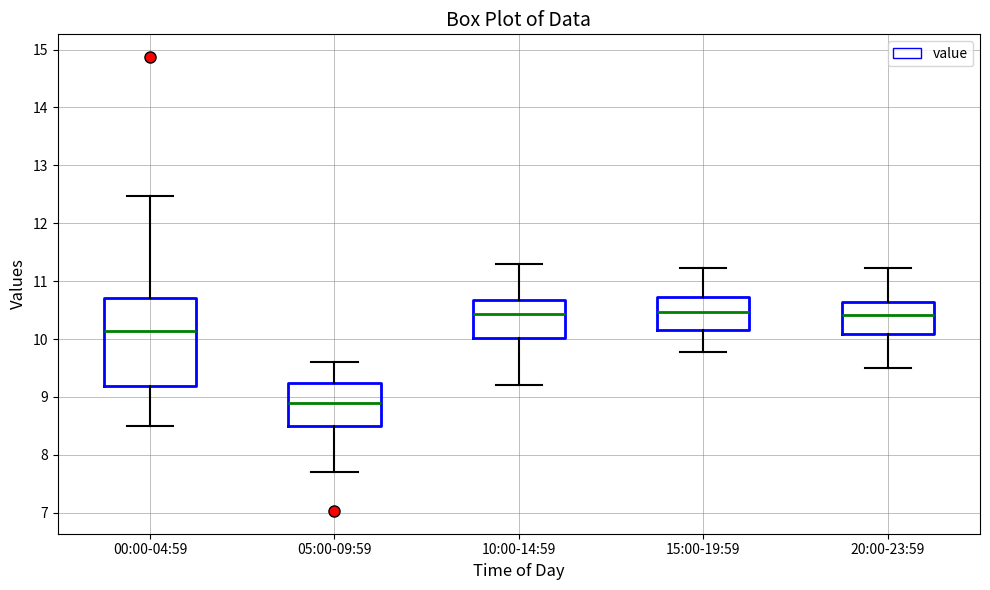

Where is the lower edge of the box for 00:00-04:59 on the y-axis? The values are not printed on the chart, so give them approximately, as read against the axis.

9.2